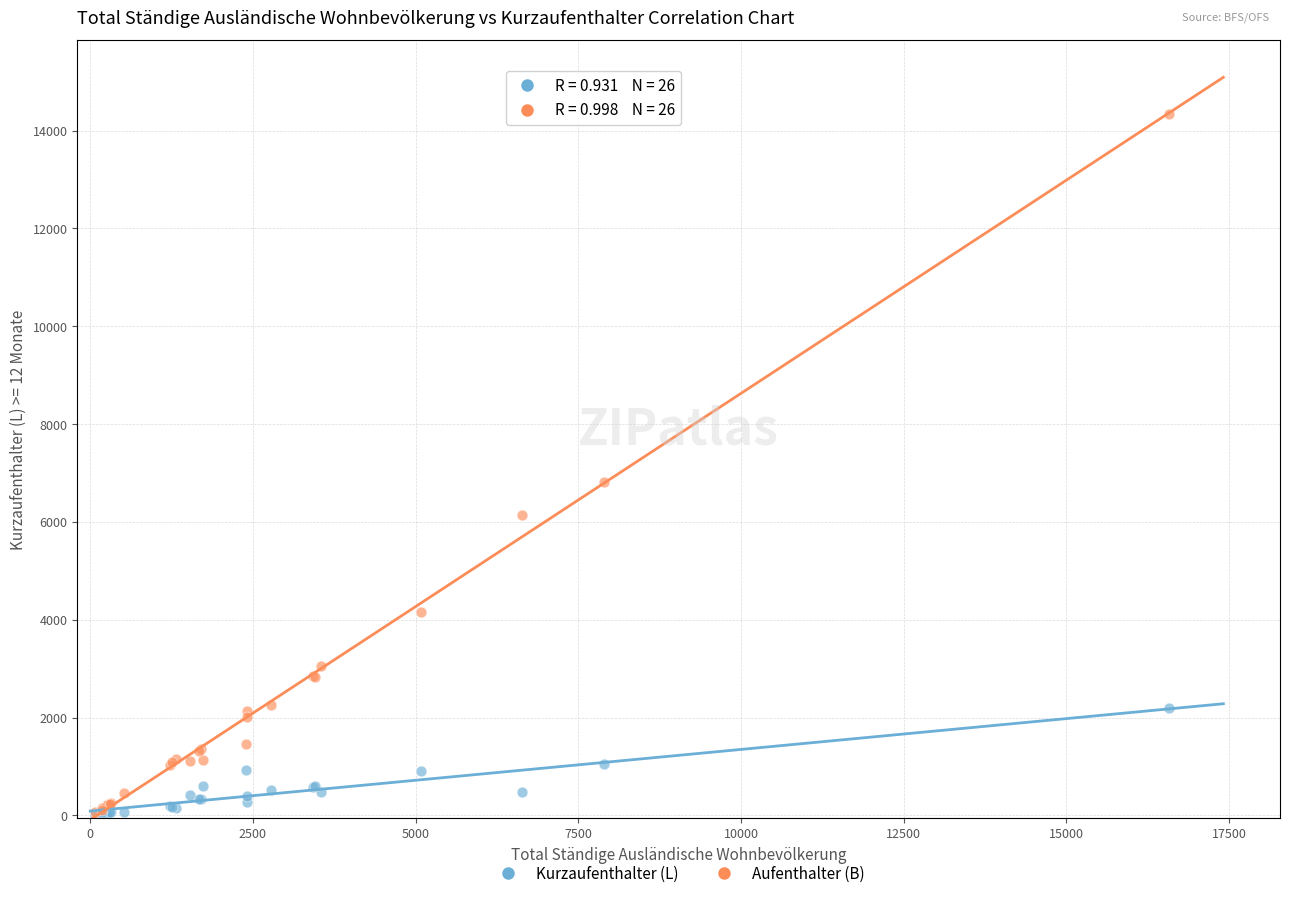

Across all series, what Y value is closest to 7177?

6806